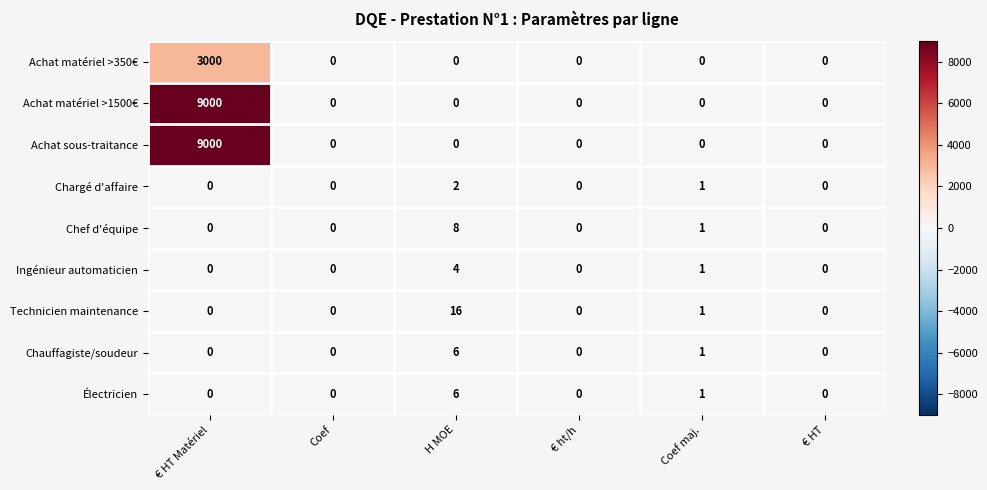

What is the sum of all Achat matériel >350€ values?

3000